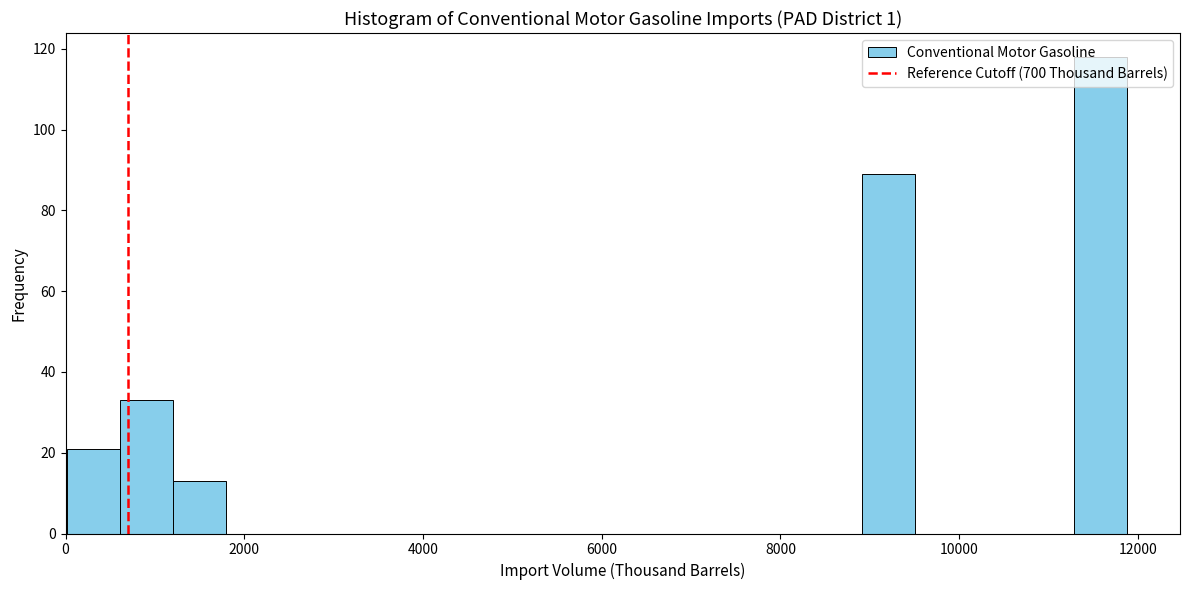

Around what value on the x-axis is the tallest bar? Give the approximate position of its centre, as read against the axis.

11600